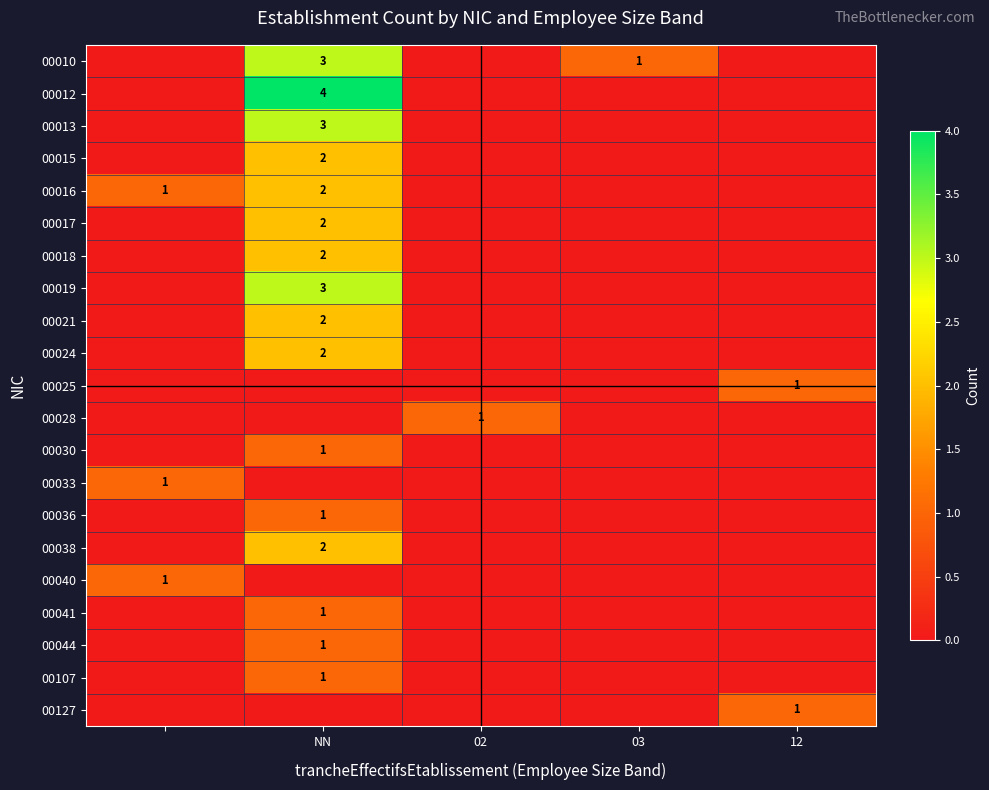

Rank the series by their maximum value, from highest to lowest.

00012, 00010, 00013, 00019, 00015, 00016, 00017, 00018, 00021, 00024, 00038, 00025, 00028, 00030, 00033, 00036, 00040, 00041, 00044, 00107, 00127